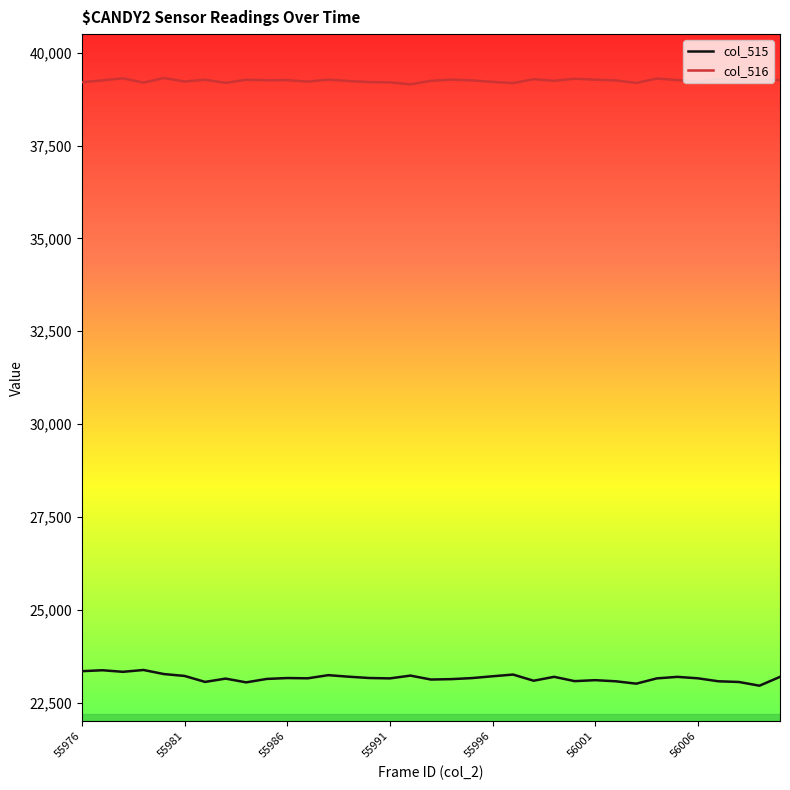

Which series has the widest spread of values?

col_515